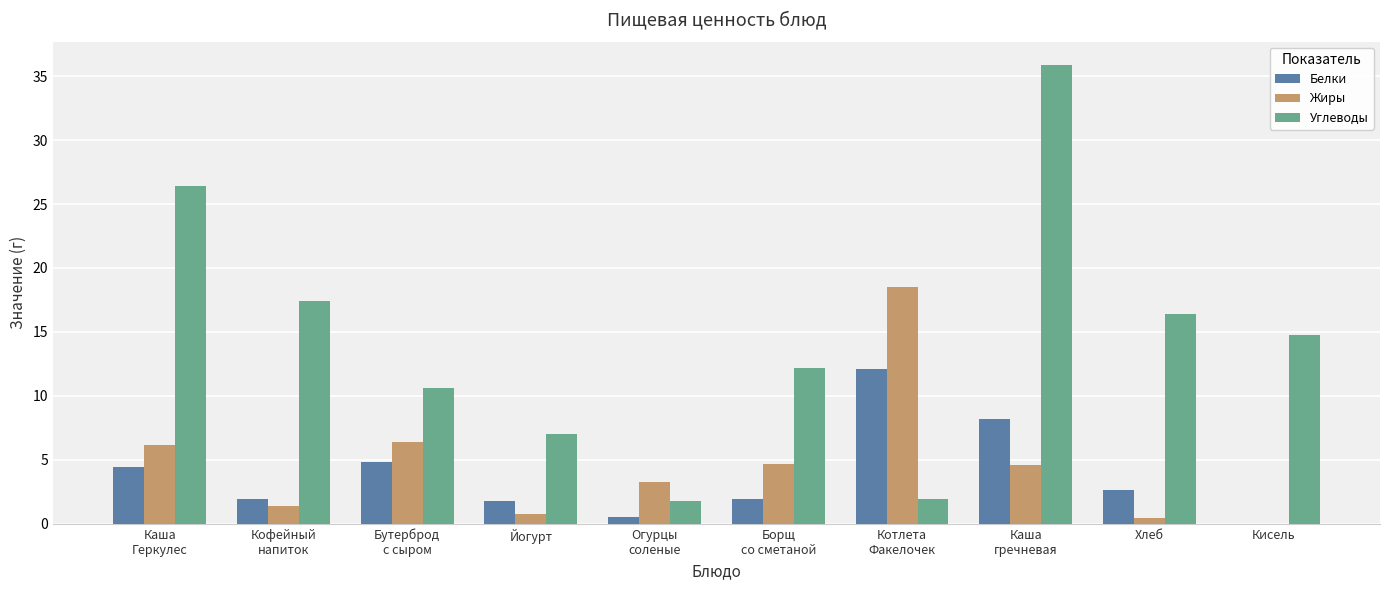

What is the highest value of the Жиры series?

18.5